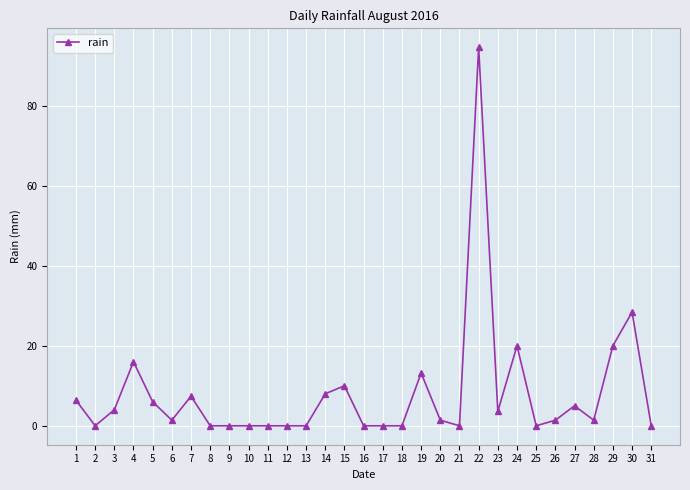

The value at 27 is 5.0. True or false?

True